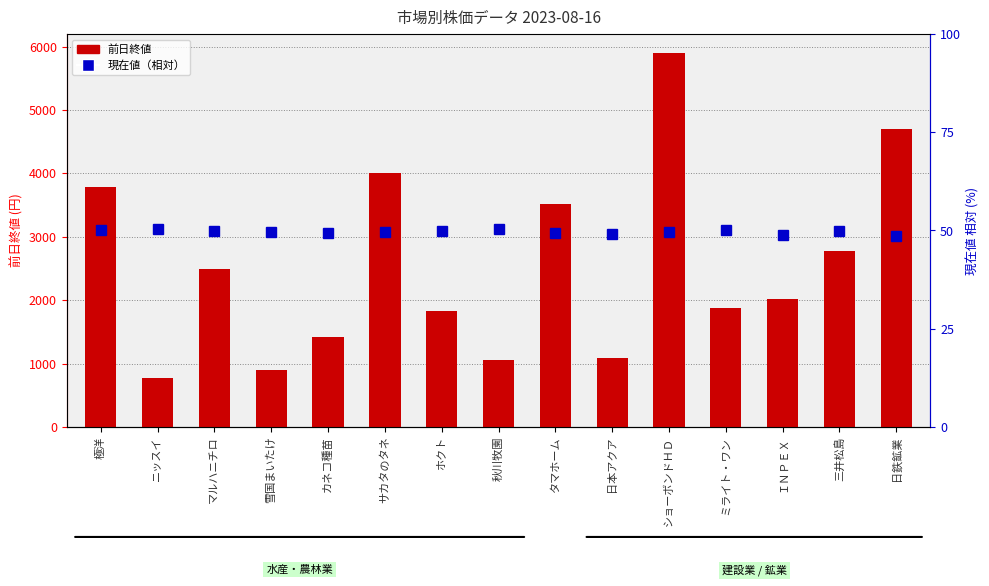

At which label does 現在値（相対） first exceed 49?

極洋